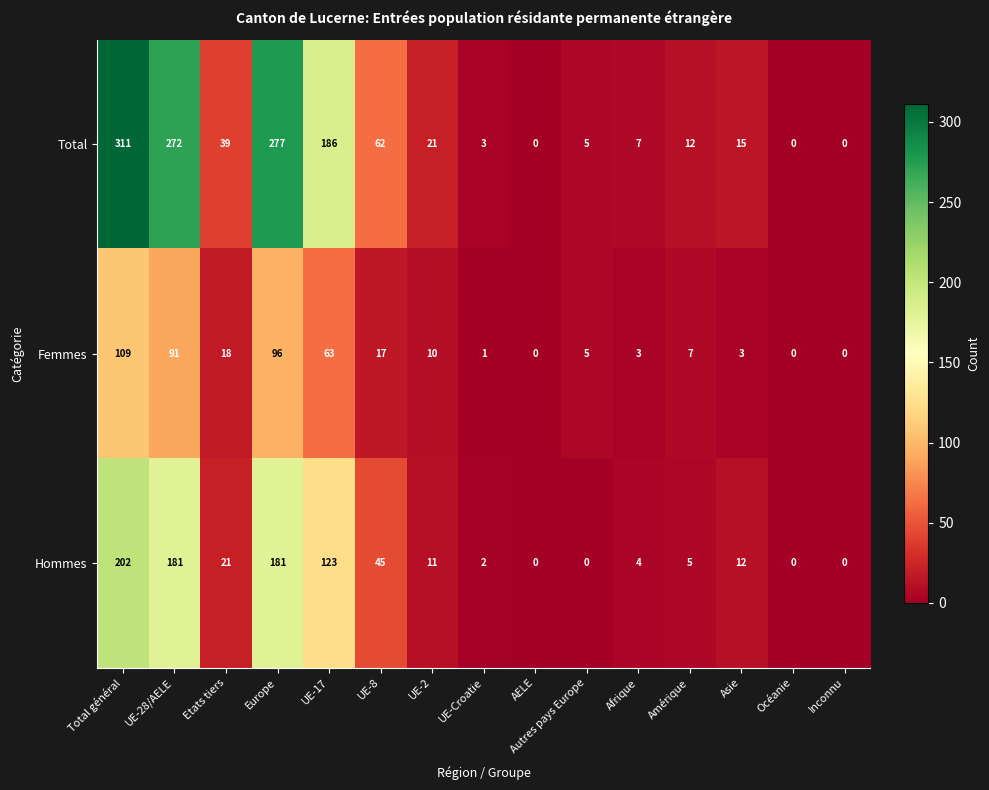

What is the difference between the maximum and second lowest values in the Femmes series?

109